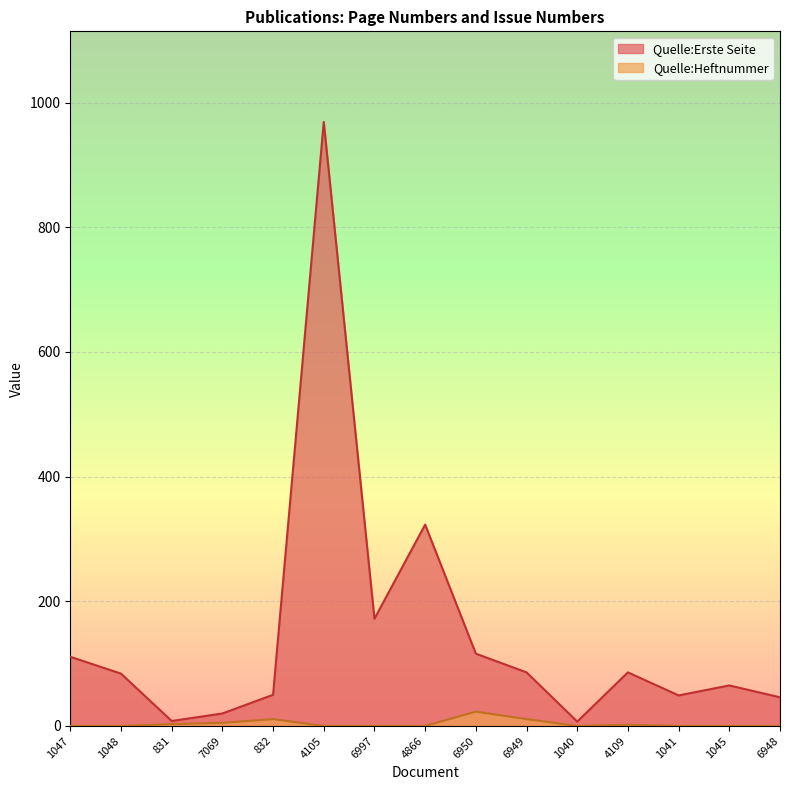

How many positive values does the Quelle:Heftnummer series have?

6